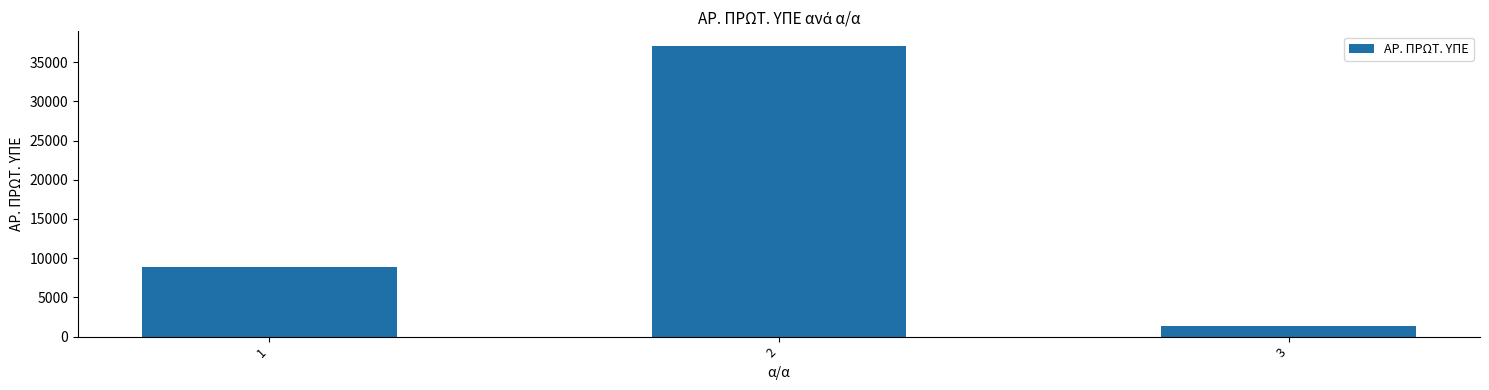

Does the chart contain stacked bars?

No